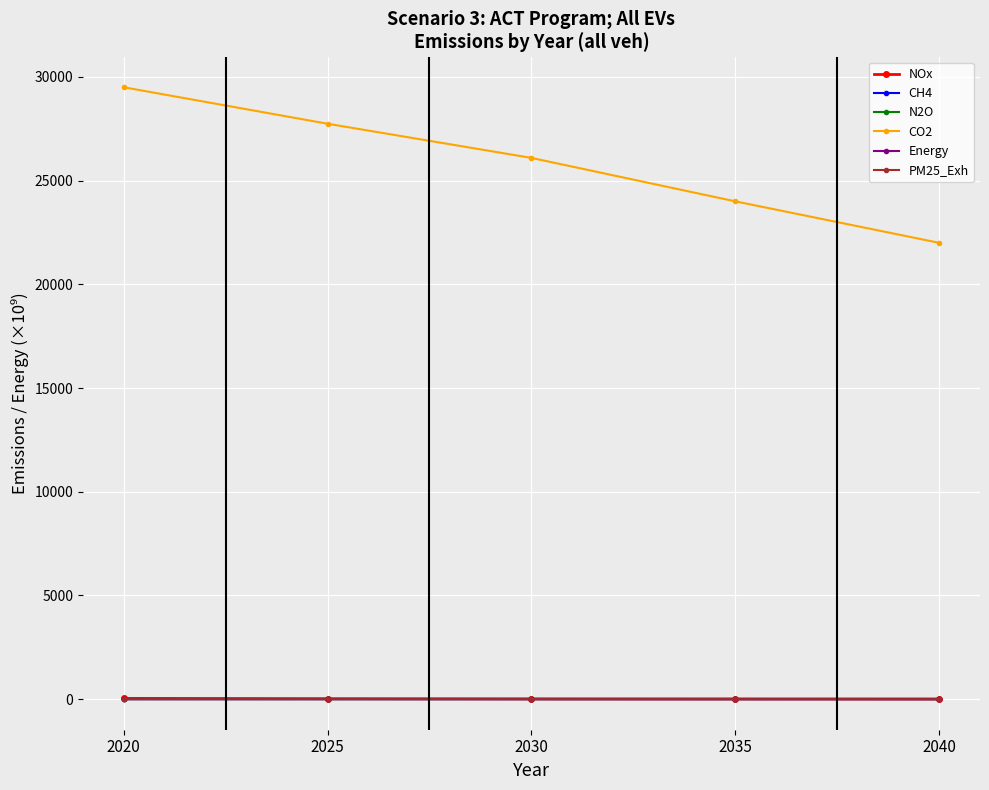

Is it true that CO2 equals 22000.0 at 2040?

True